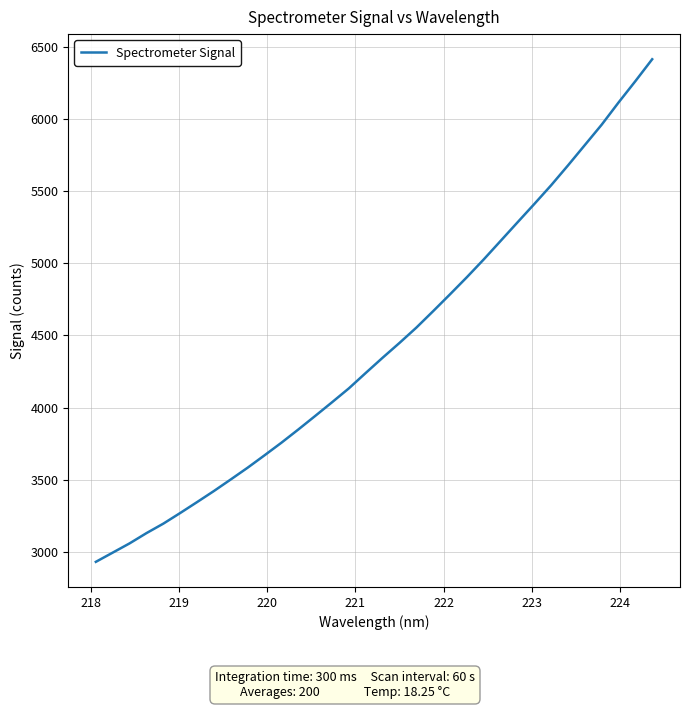

What is the difference between the maximum and minimum values?

3478.7